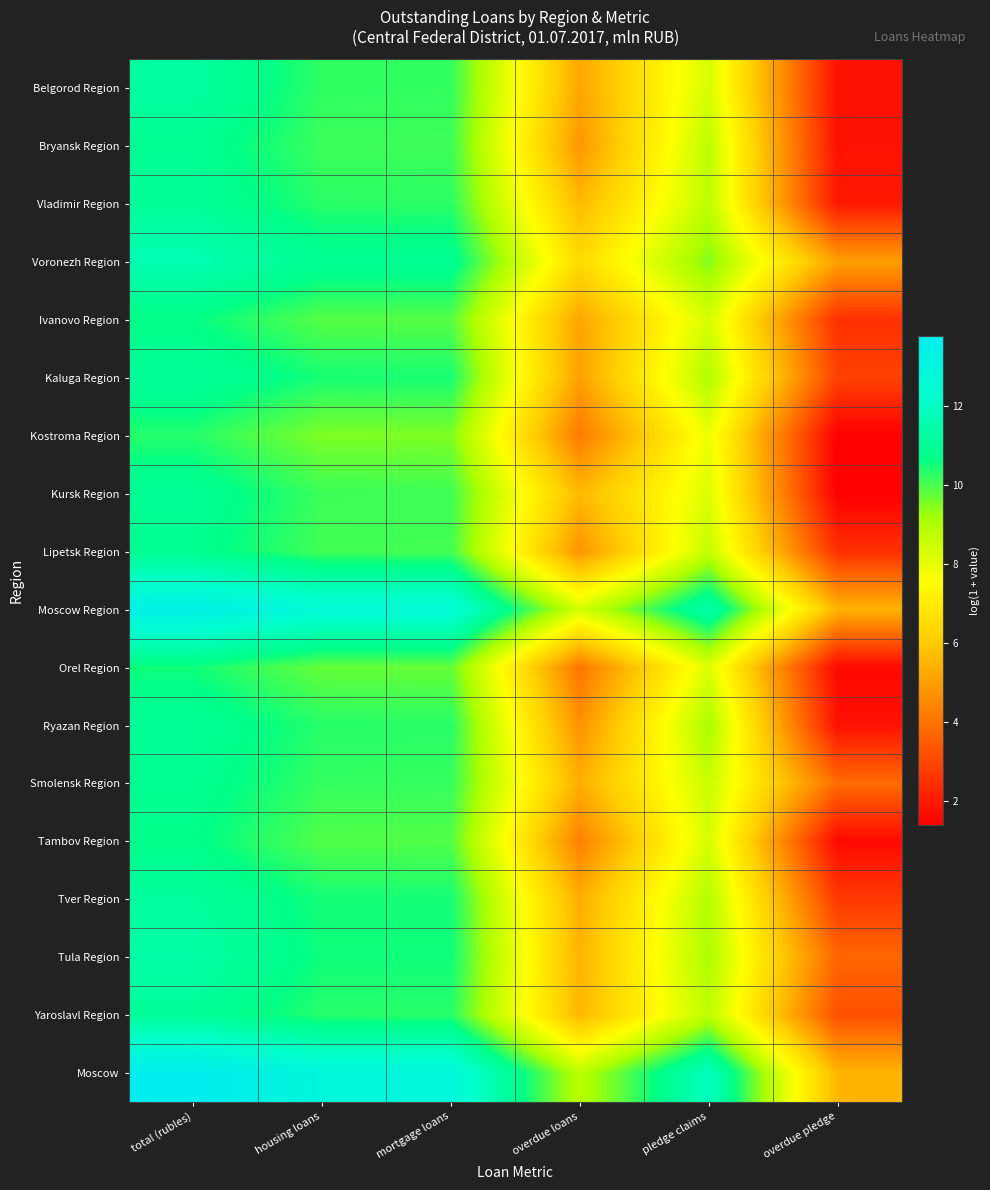

Reading left to right, transcribe all the data shown in this chart.

Belgorod Region: total (rubles)=11.3	housing loans=10.2	mortgage loans=10.2	overdue loans=5.2	pledge claims=8.3	overdue pledge=1.8
Bryansk Region: total (rubles)=10.9	housing loans=10.1	mortgage loans=10.1	overdue loans=4.8	pledge claims=8.8	overdue pledge=1.8
Vladimir Region: total (rubles)=11.1	housing loans=10.3	mortgage loans=10.3	overdue loans=5.6	pledge claims=8.8	overdue pledge=1.9
Voronezh Region: total (rubles)=11.6	housing loans=10.9	mortgage loans=10.9	overdue loans=6.5	pledge claims=9.5	overdue pledge=5.0
Ivanovo Region: total (rubles)=10.6	housing loans=9.9	mortgage loans=9.9	overdue loans=5.2	pledge claims=8.3	overdue pledge=2.5
Kaluga Region: total (rubles)=11.1	housing loans=10.5	mortgage loans=10.5	overdue loans=5.0	pledge claims=9.0	overdue pledge=2.9
Kostroma Region: total (rubles)=10.3	housing loans=9.5	mortgage loans=9.5	overdue loans=4.2	pledge claims=7.9	overdue pledge=1.4
Kursk Region: total (rubles)=11.0	housing loans=10.1	mortgage loans=10.1	overdue loans=5.6	pledge claims=8.2	overdue pledge=1.4
Lipetsk Region: total (rubles)=10.9	housing loans=10.1	mortgage loans=10.1	overdue loans=4.8	pledge claims=8.6	overdue pledge=2.5
Moscow Region: total (rubles)=13.4	housing loans=12.7	mortgage loans=12.7	overdue loans=8.4	pledge claims=11.5	overdue pledge=5.5
Orel Region: total (rubles)=10.5	housing loans=9.8	mortgage loans=9.7	overdue loans=4.1	pledge claims=8.2	overdue pledge=1.6
Ryazan Region: total (rubles)=11.0	housing loans=10.3	mortgage loans=10.3	overdue loans=4.7	pledge claims=9.1	overdue pledge=1.8
Smolensk Region: total (rubles)=10.9	housing loans=10.2	mortgage loans=10.2	overdue loans=5.4	pledge claims=8.6	overdue pledge=3.9
Tambov Region: total (rubles)=10.7	housing loans=9.9	mortgage loans=9.9	overdue loans=4.3	pledge claims=8.3	overdue pledge=1.6
Tver Region: total (rubles)=11.2	housing loans=10.5	mortgage loans=10.5	overdue loans=5.4	pledge claims=8.9	overdue pledge=2.7
Tula Region: total (rubles)=11.4	housing loans=10.5	mortgage loans=10.5	overdue loans=5.5	pledge claims=9.1	overdue pledge=3.7
Yaroslavl Region: total (rubles)=11.1	housing loans=10.3	mortgage loans=10.3	overdue loans=5.6	pledge claims=8.8	overdue pledge=3.2
Moscow: total (rubles)=13.8	housing loans=12.9	mortgage loans=12.9	overdue loans=8.8	pledge claims=11.9	overdue pledge=5.5